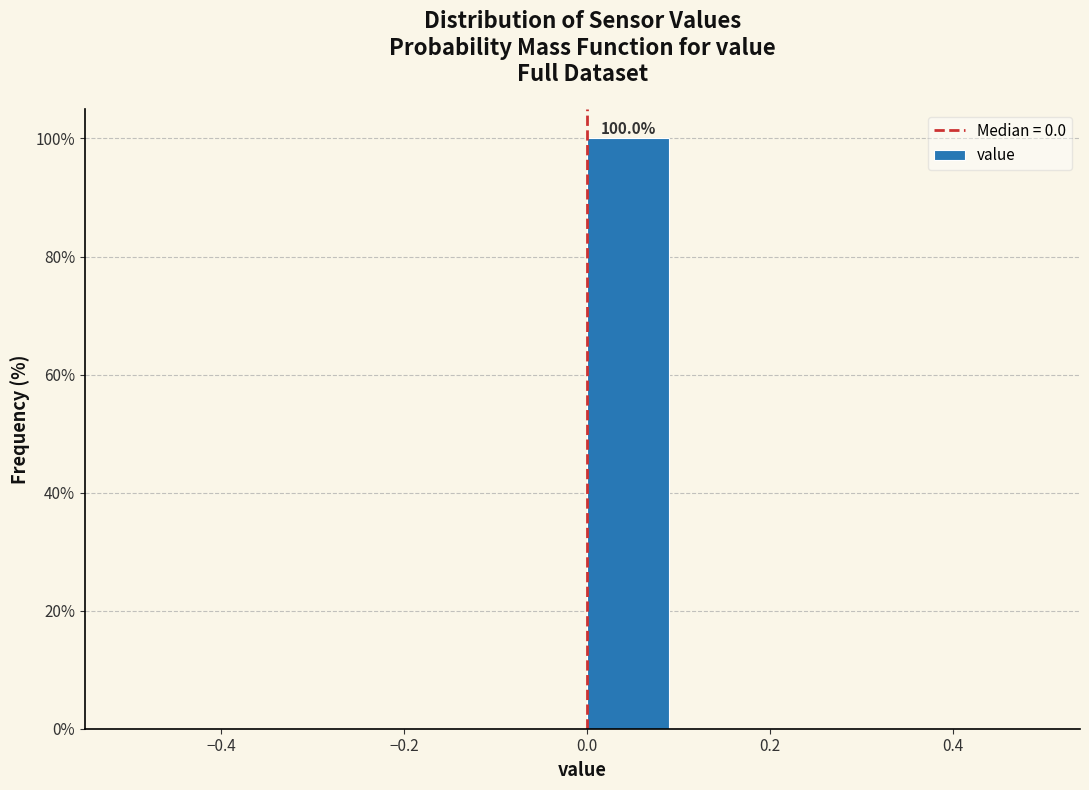

Which range on the x-axis has the tallest bar?

0.0 to 0.1